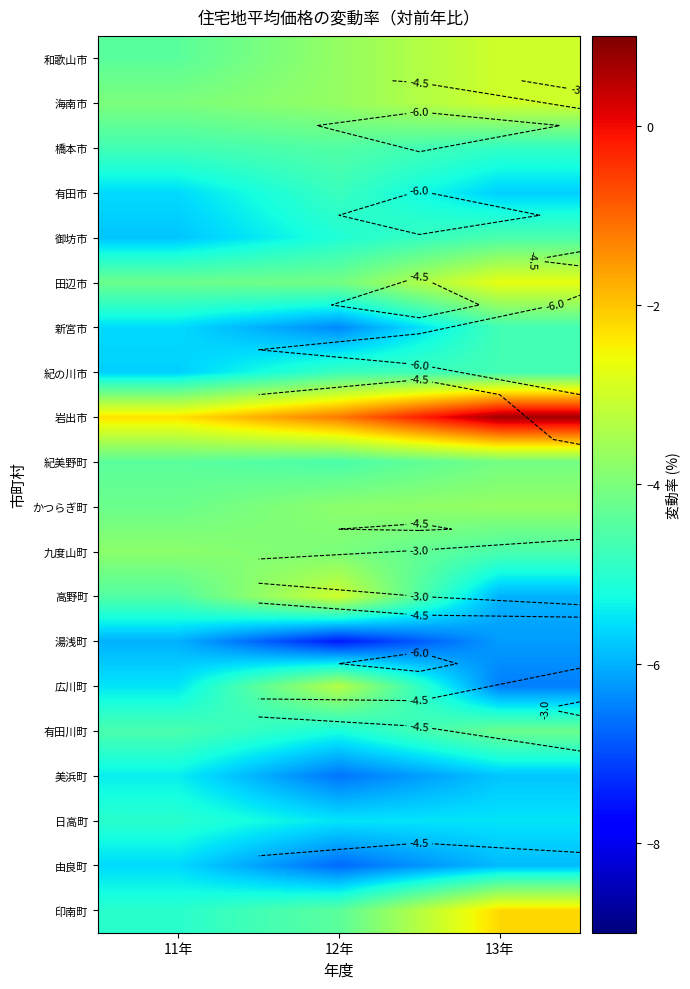

Is the value of 海南市 at 11年 greater than the value of 橋本市 at 11年?

Yes